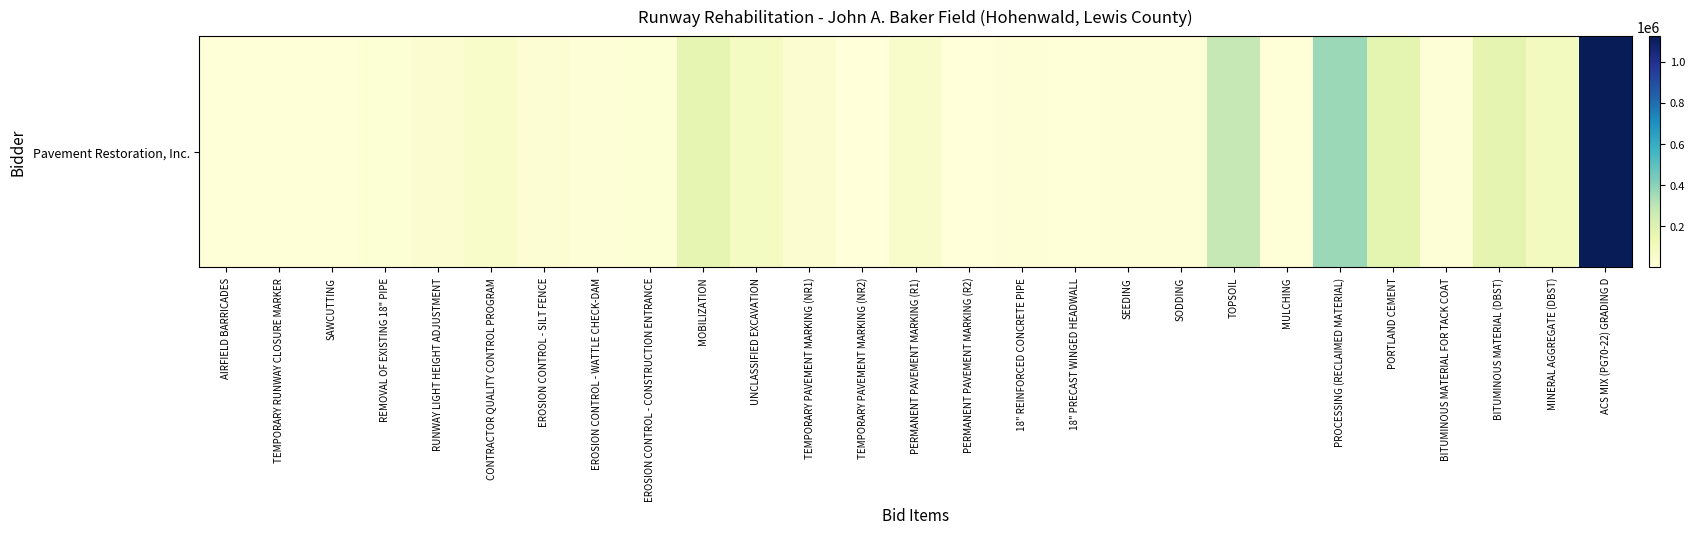

What is the ratio of the value at RUNWAY LIGHT HEIGHT ADJUSTMENT to the value at BITUMINOUS MATERIAL (DBST)?

0.2